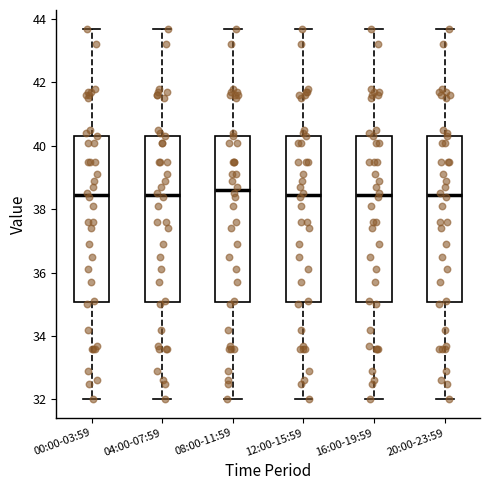

Where is the lower edge of the box for 04:00-07:59 on the y-axis? The values are not printed on the chart, so give them approximately, as read against the axis.

35.0